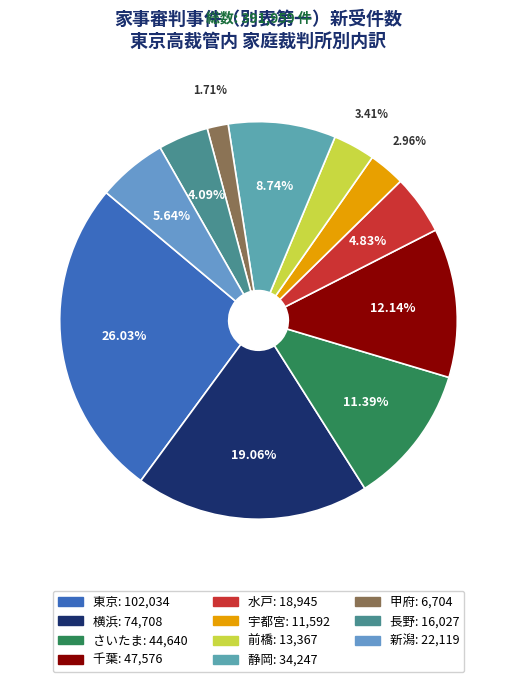

What percentage is the 千葉 slice, to the nearest percent?

12%